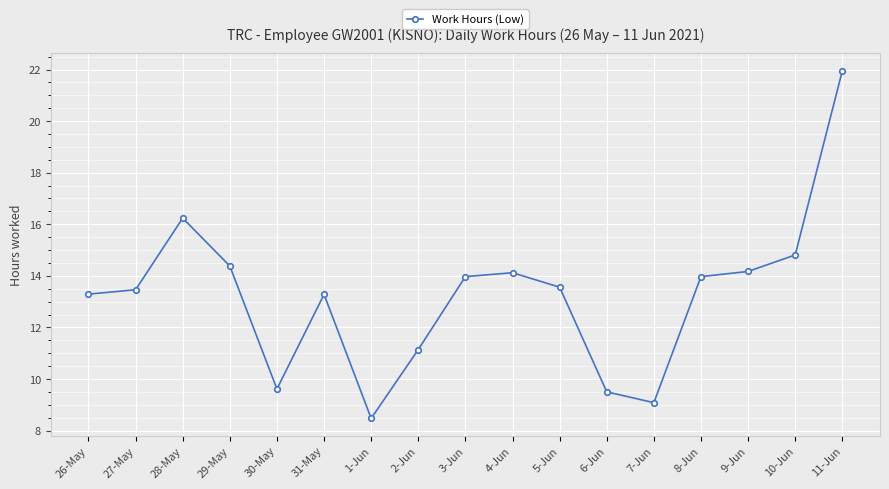

What is the approximate value at 30-May?

9.6